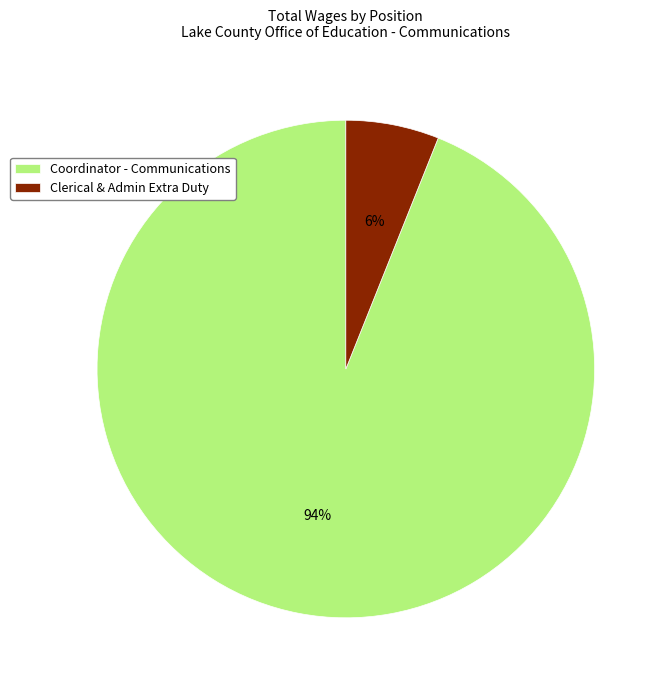

To the nearest percent, what portion does Coordinator - Communications represent?

94%